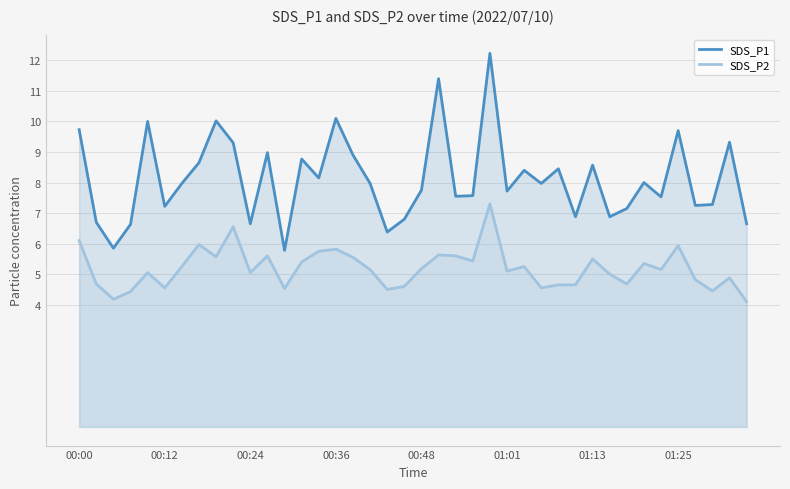

At 00:00, list the series in order from largest to smallest.

SDS_P1, SDS_P2